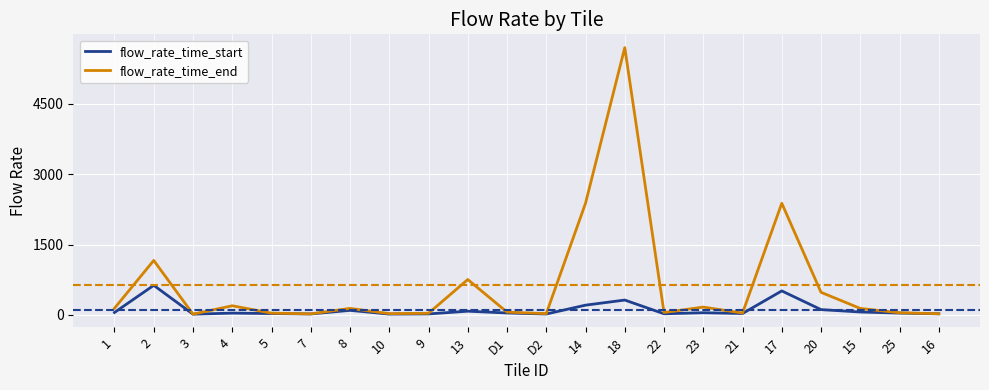

At which category is the sum across all series the highest?

18